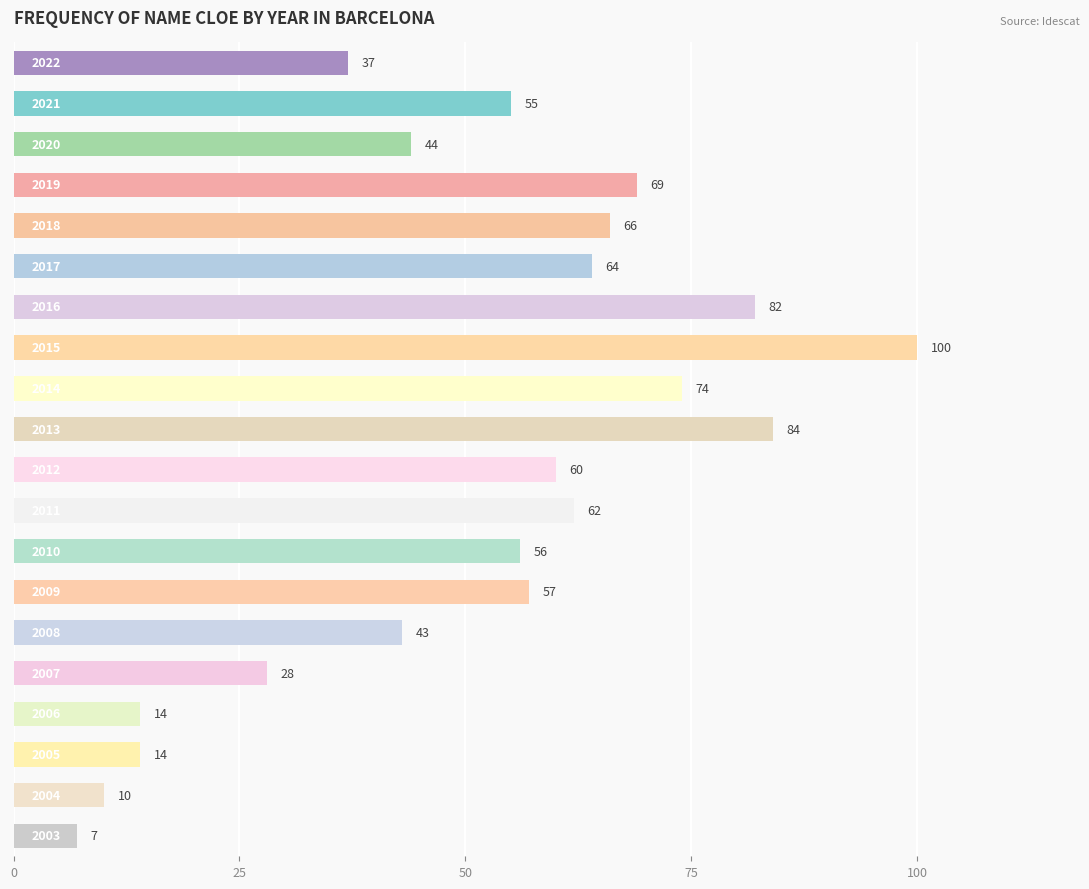

What is the average value?

51